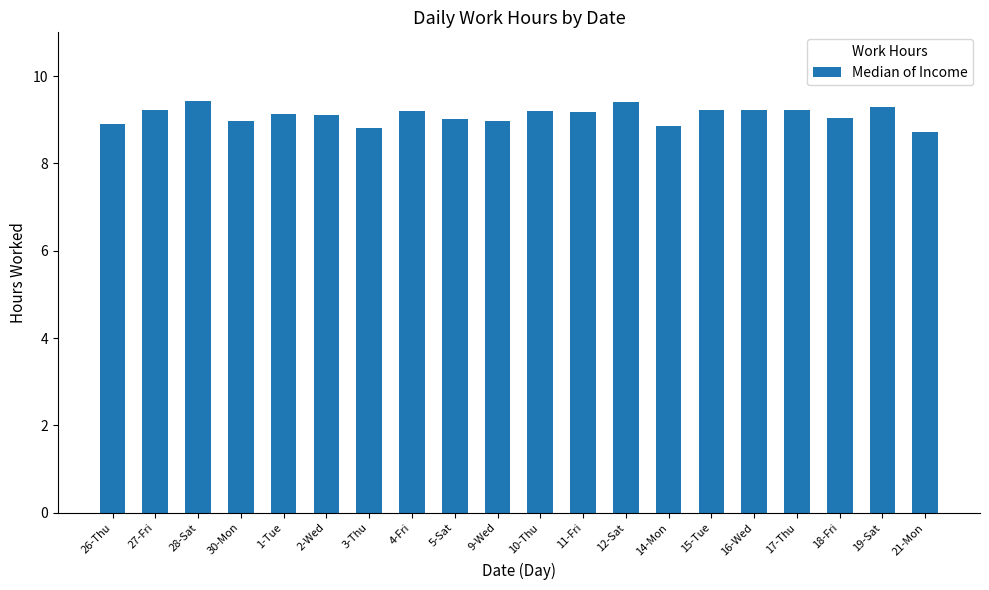

What is the greatest value displayed?

9.4